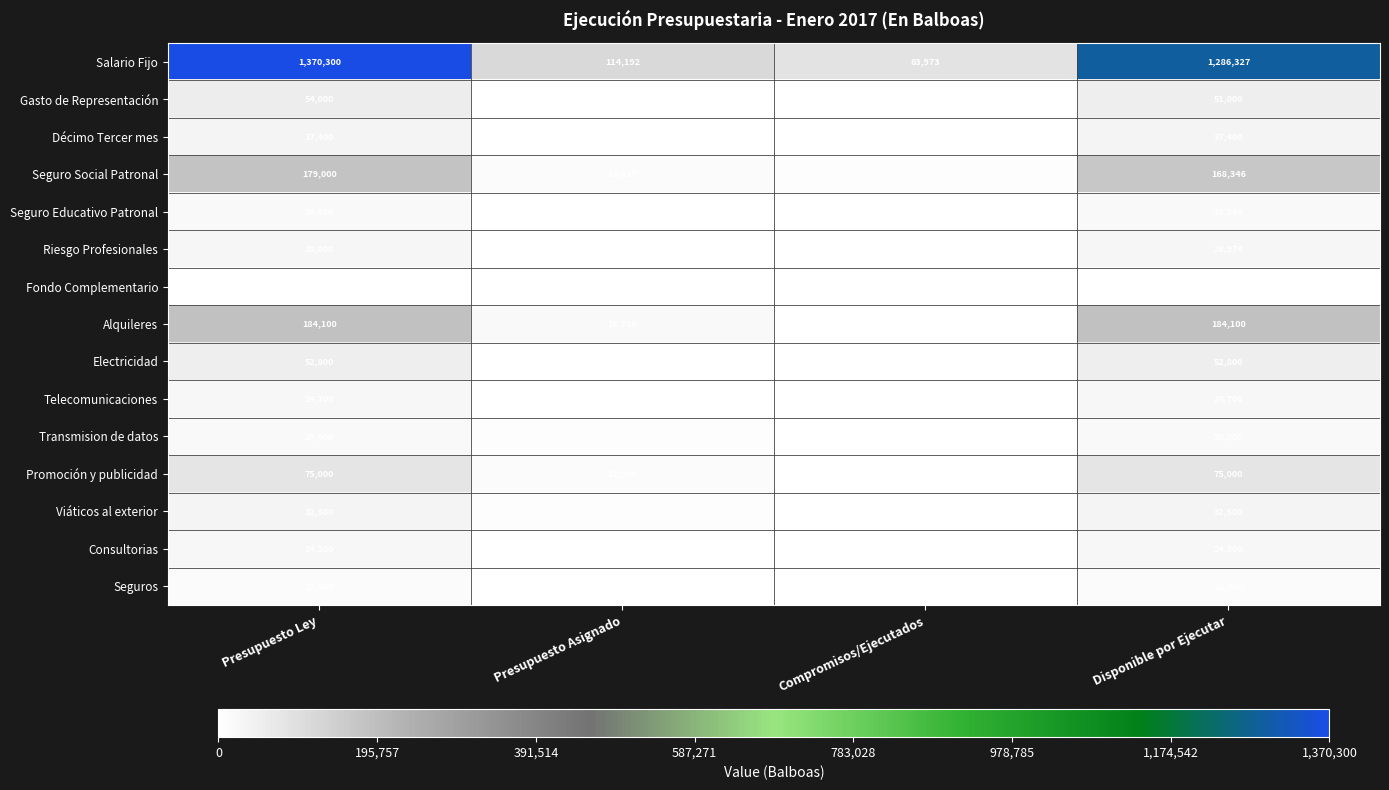

What is the difference between the Riesgo Profesionales values at Compromisos/Ejecutados and Disponible por Ejecutar?

25148